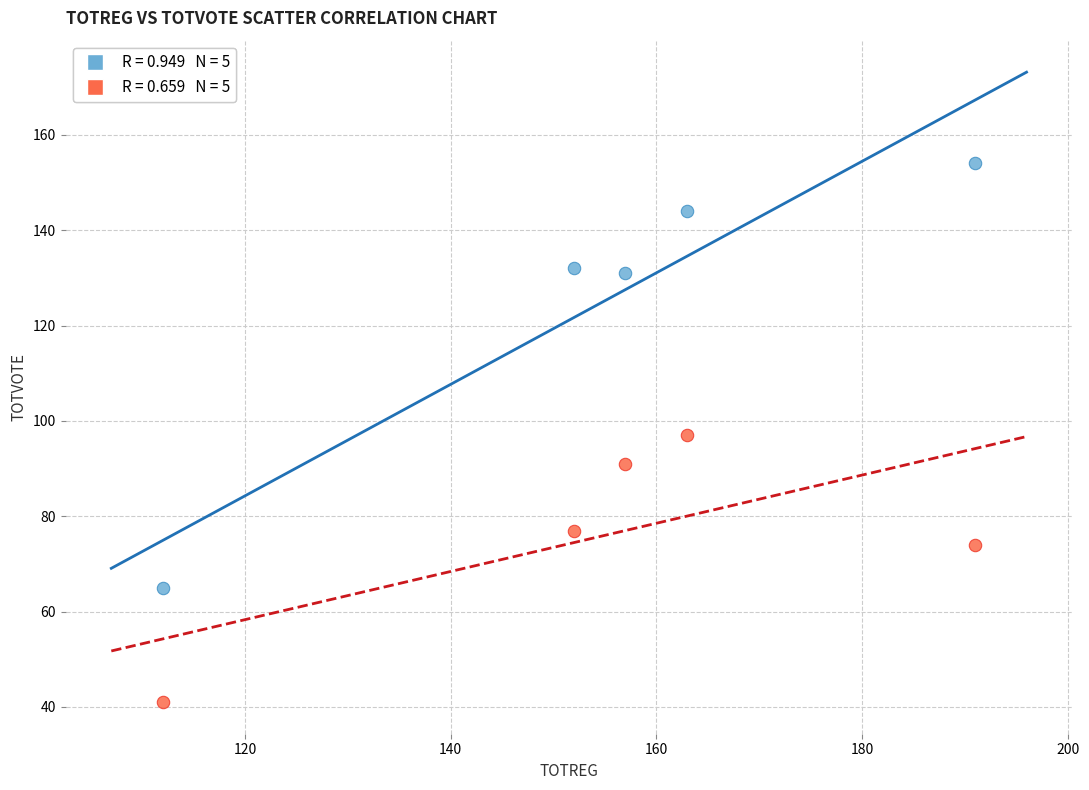

Across all data points, what is the range of X values (max minus min)?

79